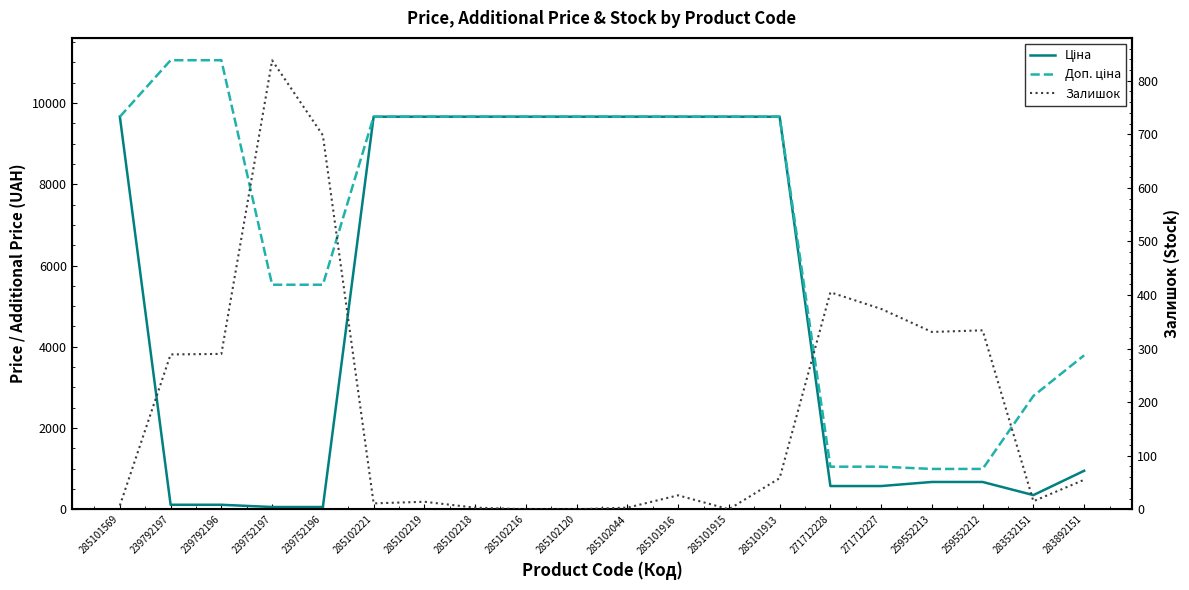

Which series has the widest spread of values?

Доп. ціна